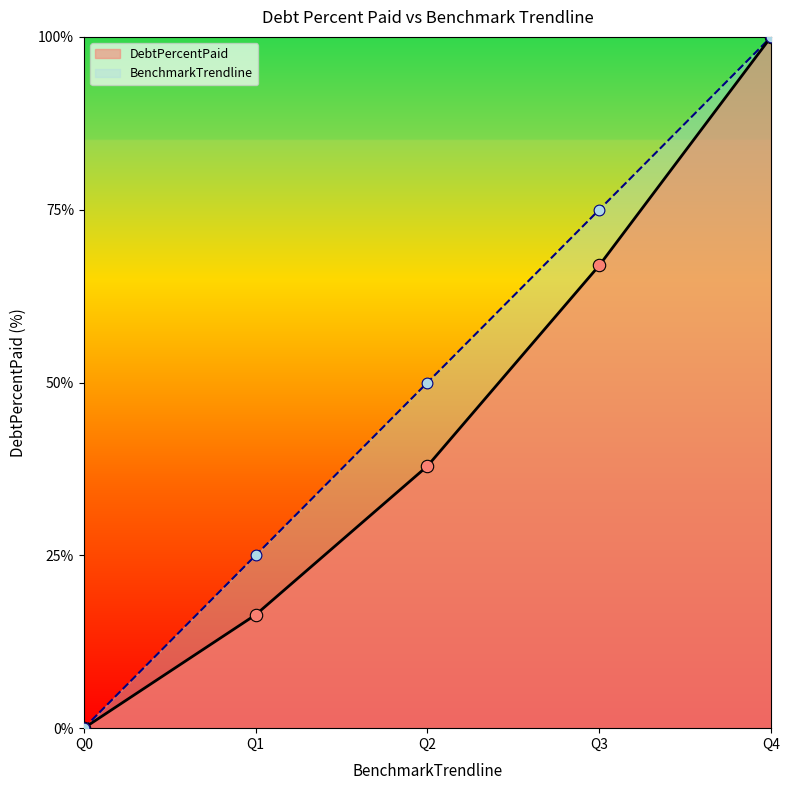

Which series reaches the minimum Y coordinate?

DebtPercentPaid